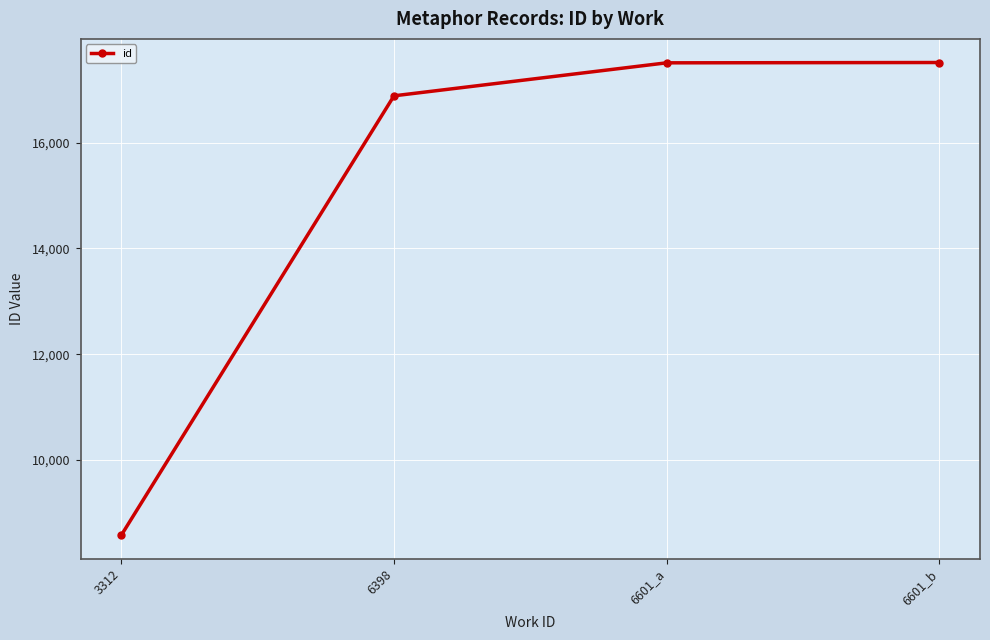

At which label is the value closest to 13048?

6398